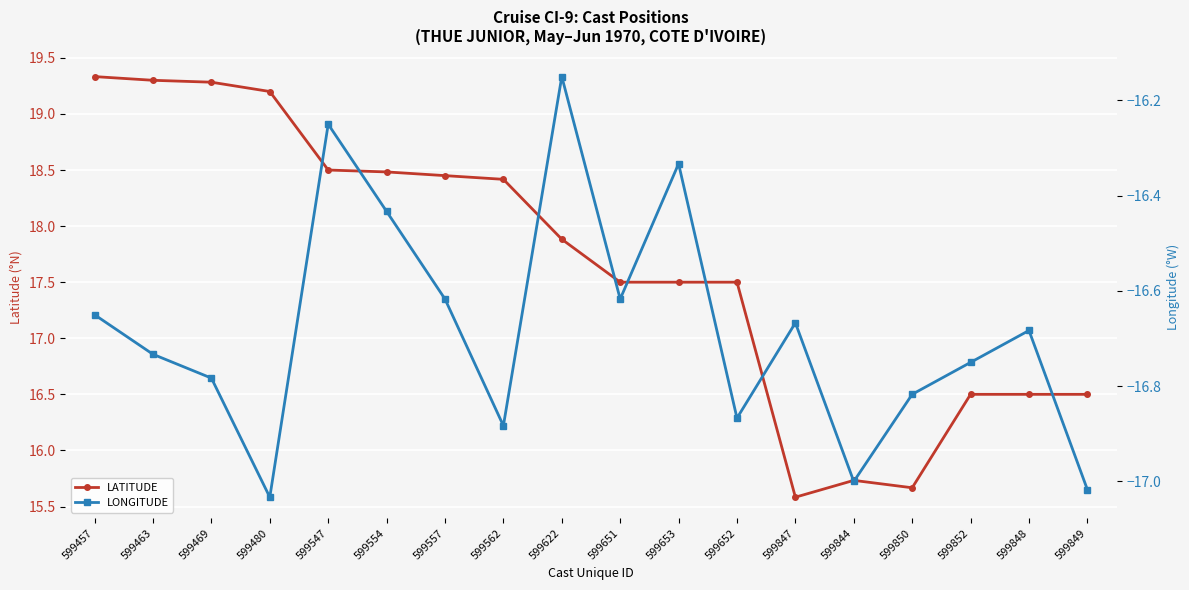

How many values in the LATITUDE series are below 17?

6